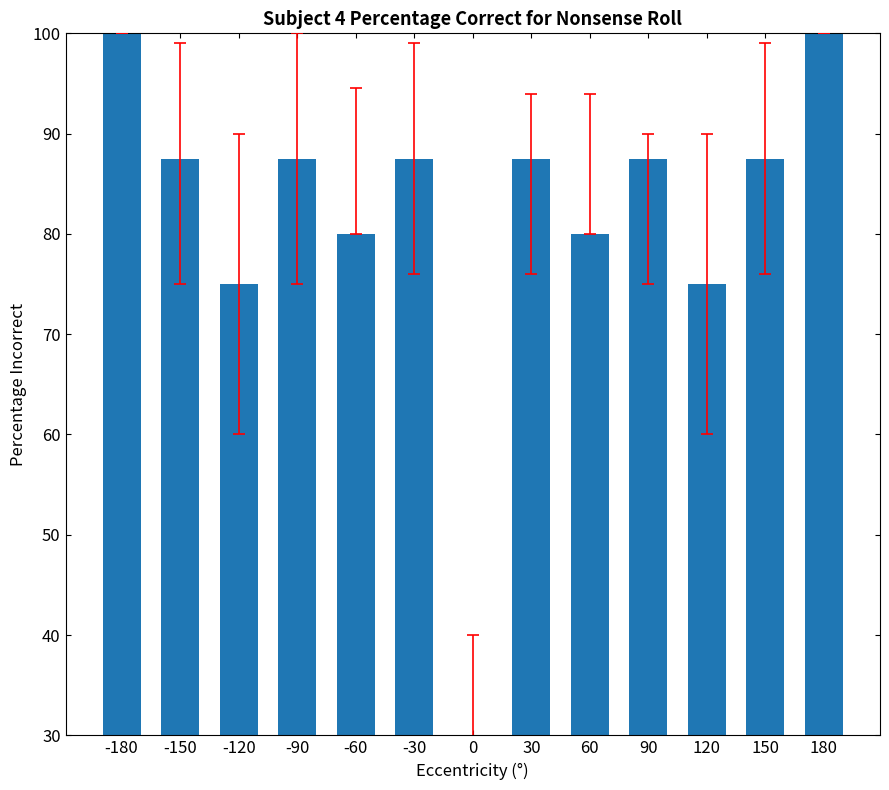

Where is the data nearest to the value 50?

-120